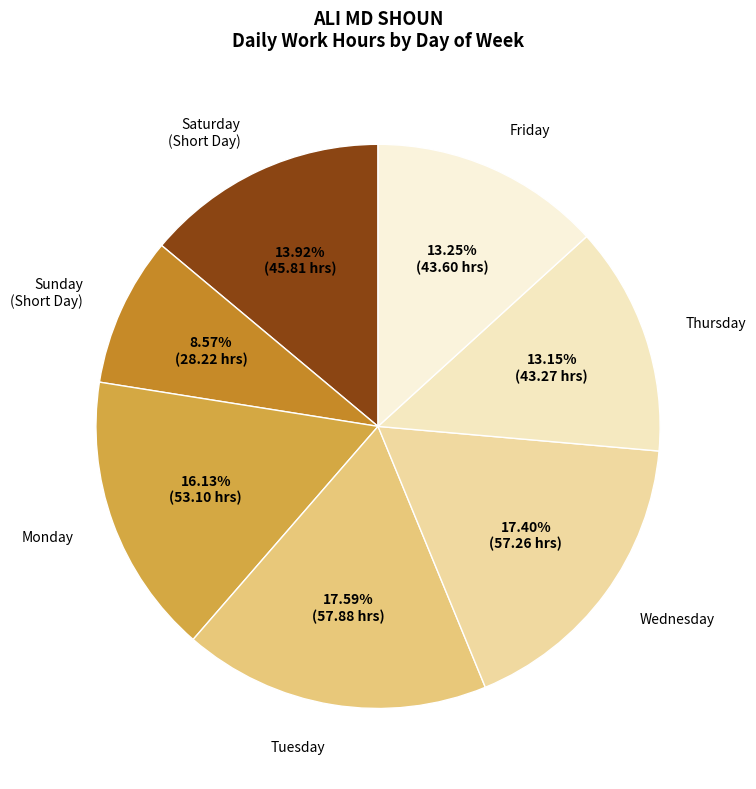

Which slice is the smallest?

14 Sun